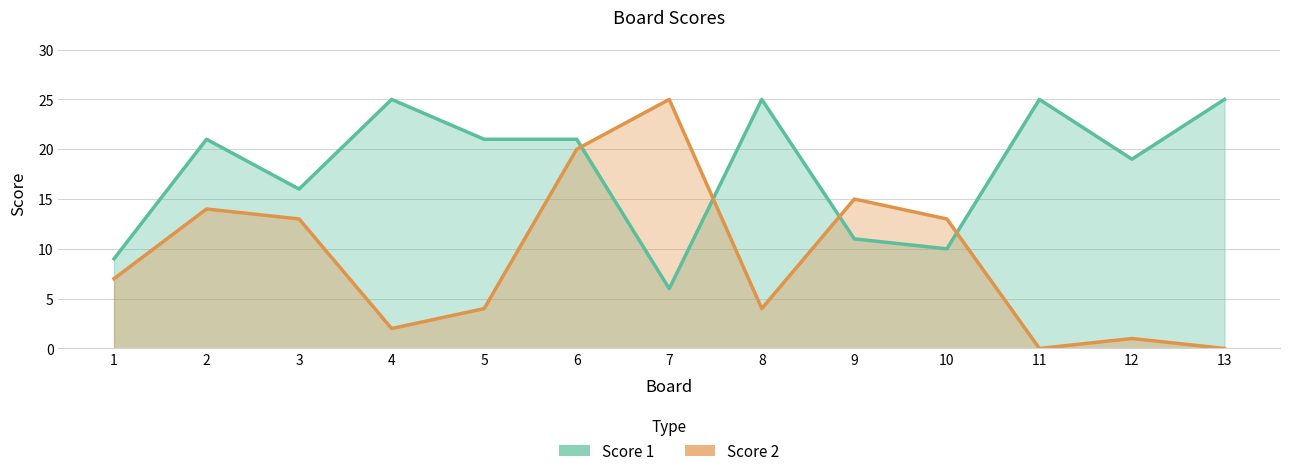

Between 1 and 2, which is larger?

2